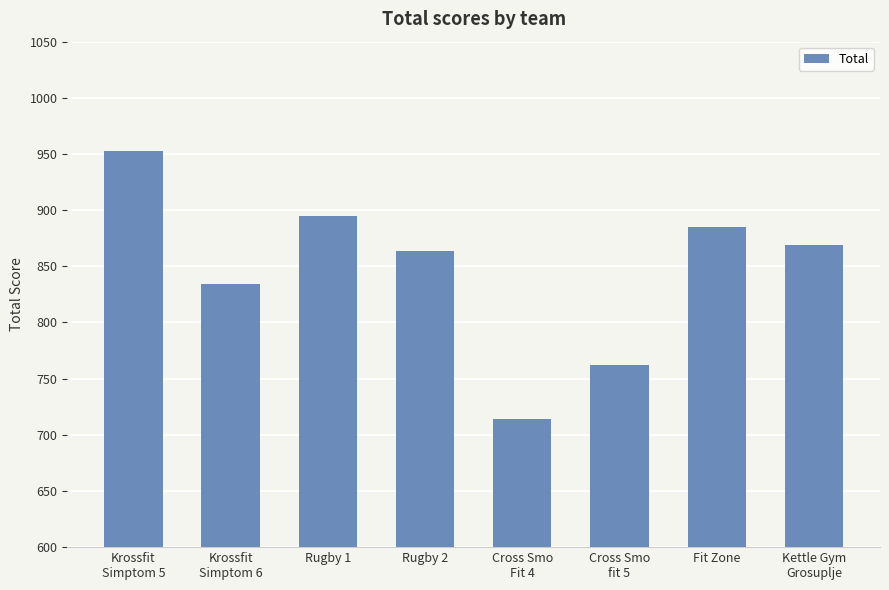

Reading left to right, list all the values displayed in this chart.

Krossfit
Simptom 5=953	Krossfit
Simptom 6=834	Rugby 1=895	Rugby 2=864	Cross Smo
Fit 4=714	Cross Smo
fit 5=762	Fit Zone=885	Kettle Gym
Grosuplje=869